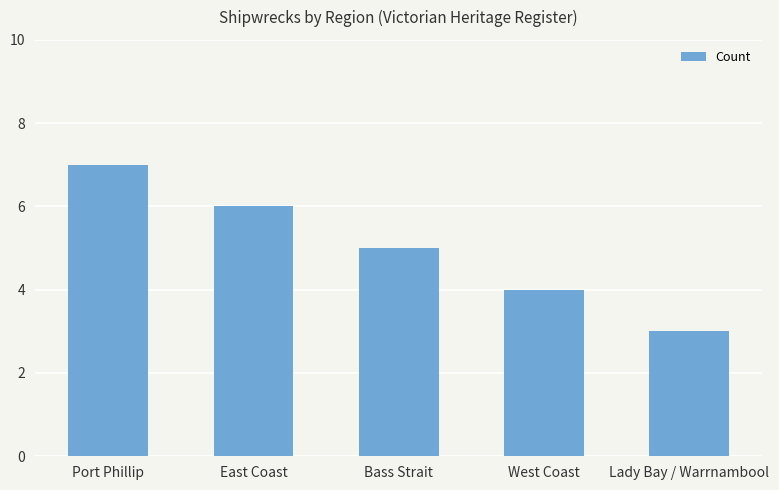

Between Lady Bay / Warrnambool and West Coast, which is larger?

West Coast